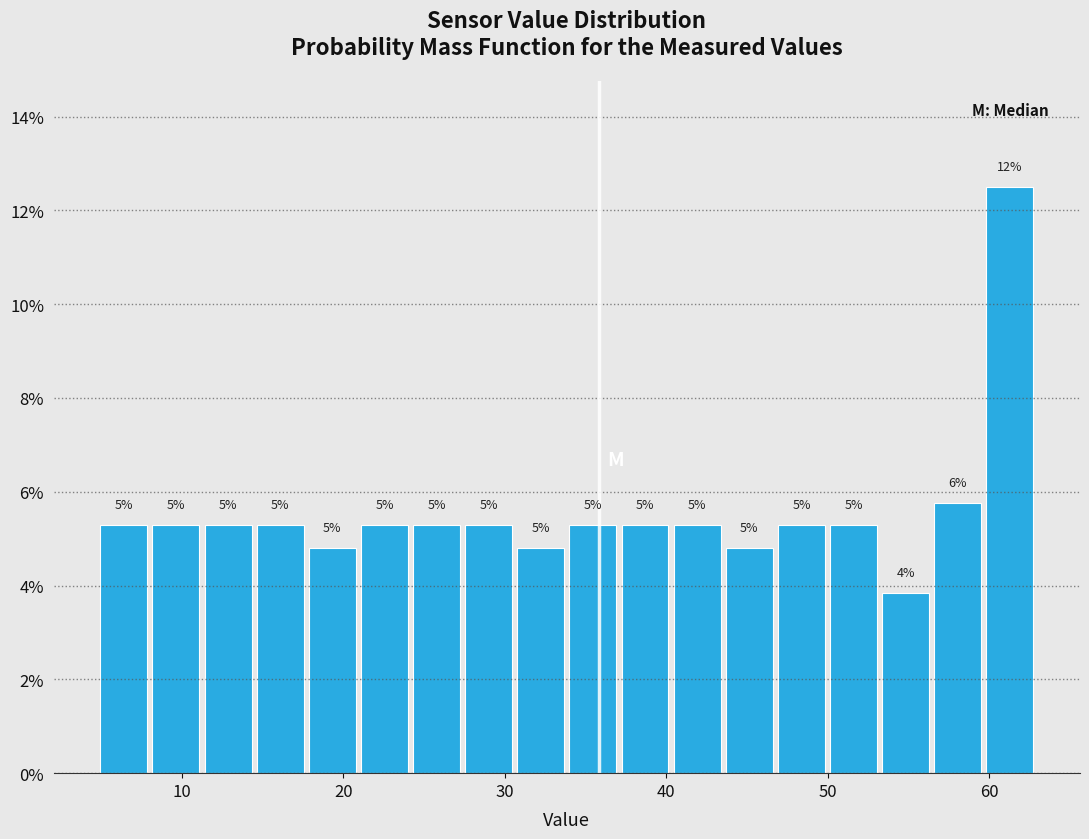

Around what value on the x-axis is the tallest bar? Give the approximate position of its centre, as read against the axis.

61